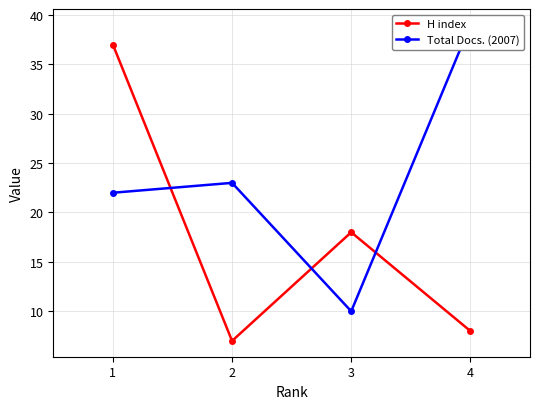

What is the average value of the Total Docs. (2007) series?

24